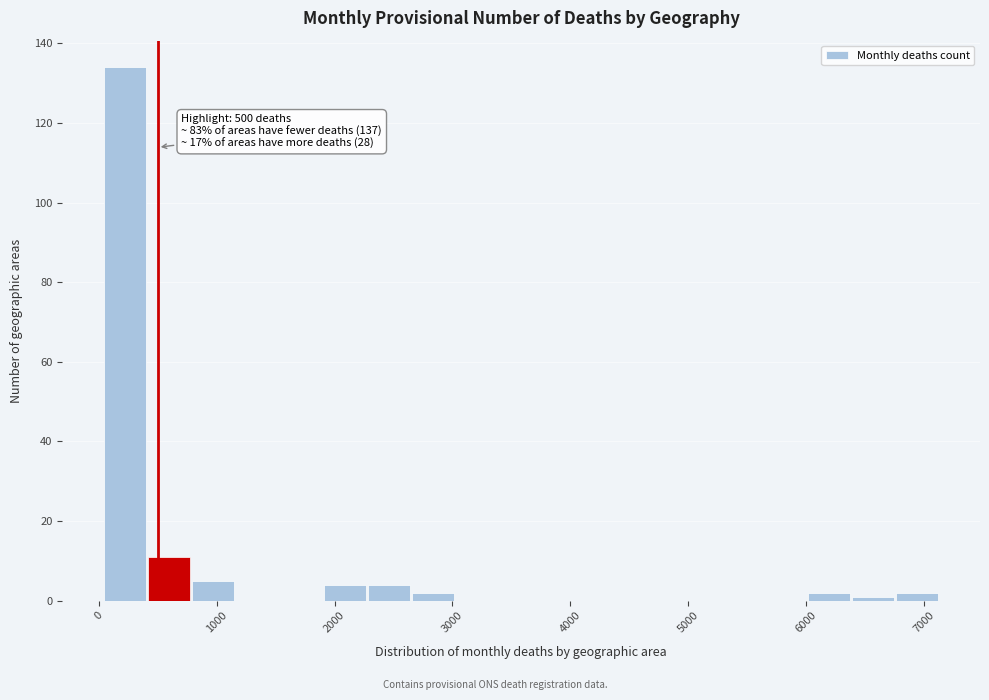

Read against the x-axis, roughly where is the centre of the tallest bar?

200